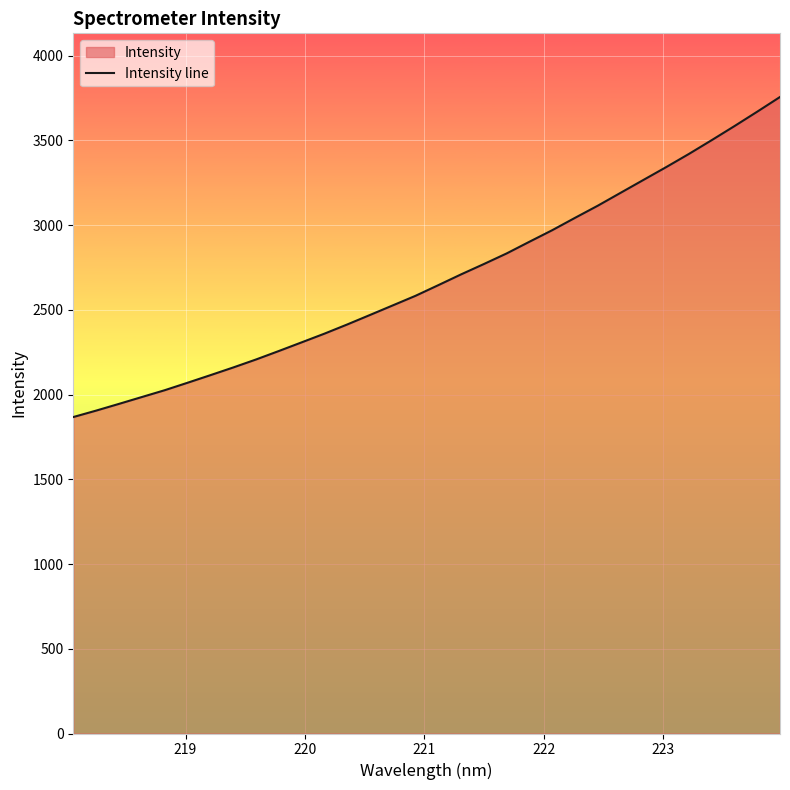

What is the minimum value shown in the chart?

1867.1